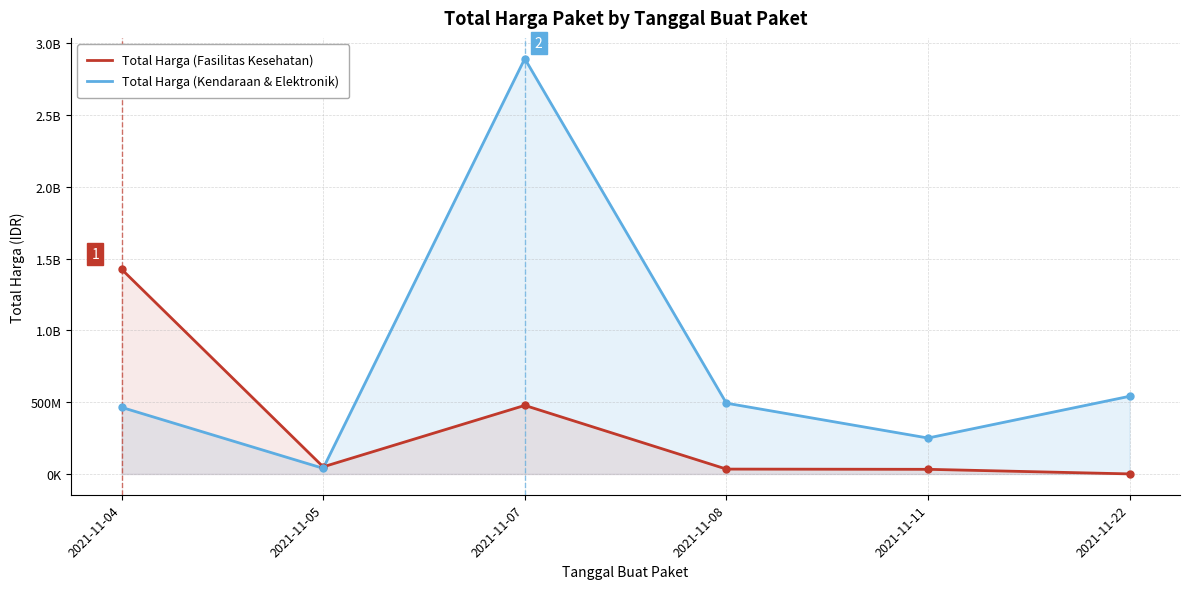

What are all the series names shown in the legend?

Total Harga (Fasilitas Kesehatan), Total Harga (Kendaraan & Elektronik)